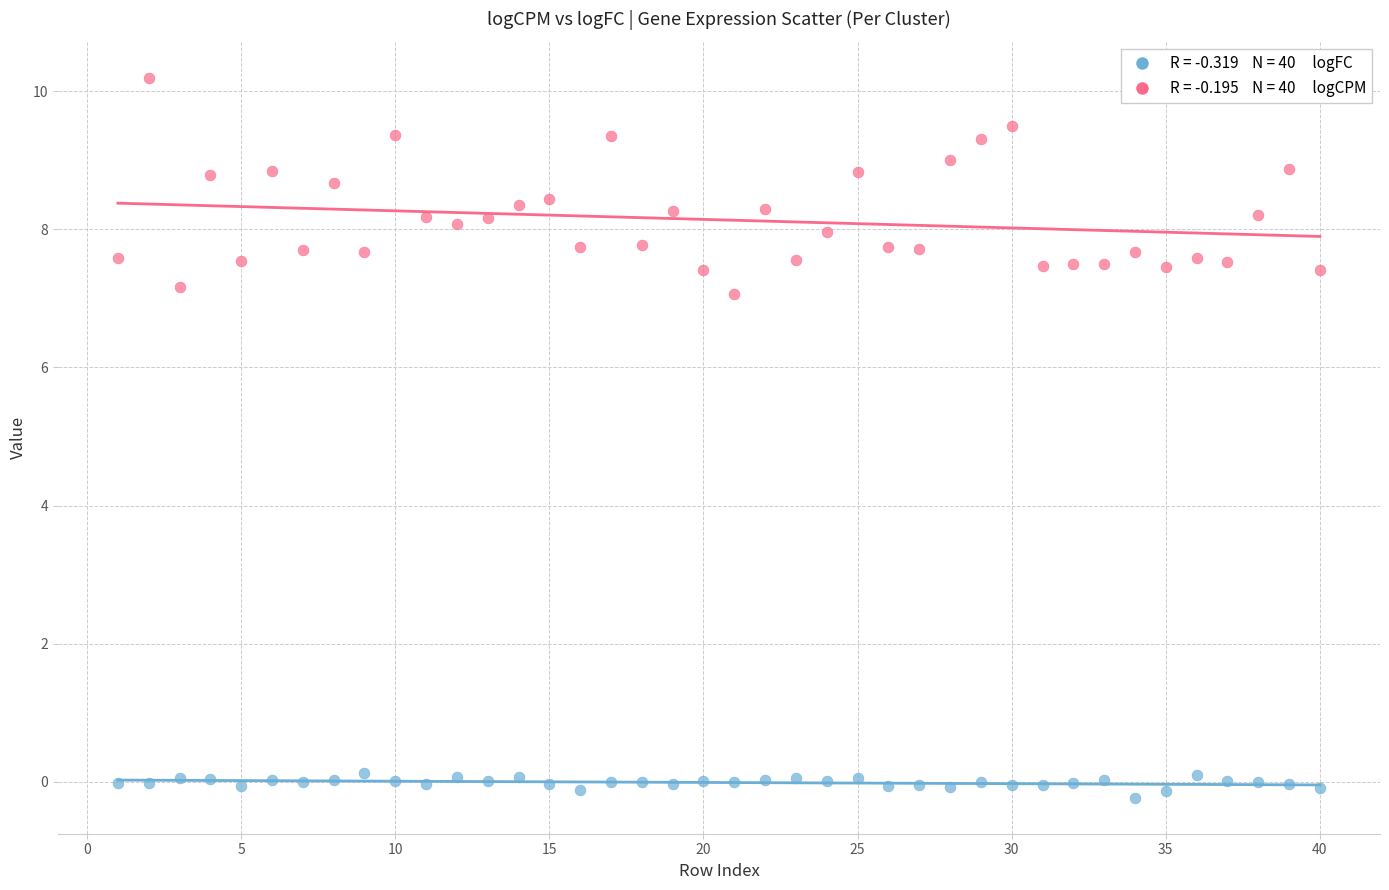

Across all data points, what is the range of Y values (max minus min)?

10.4